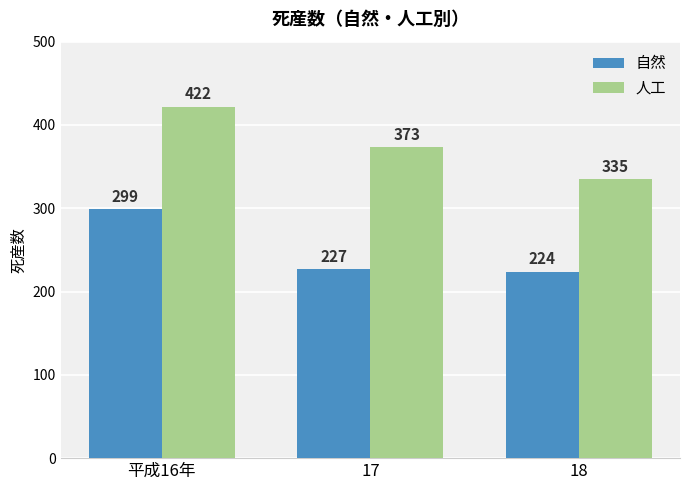

Reading right to left, list all the values displayed in this chart.

自然: 18=224	17=227	平成16年=299
人工: 18=335	17=373	平成16年=422